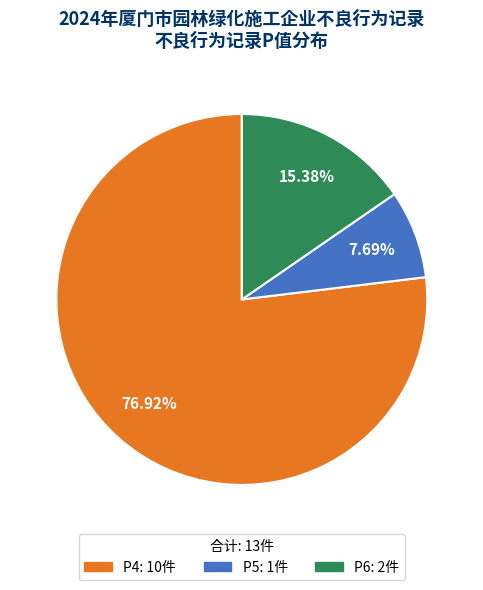

True or false: P4 accounts for 77% of the total.

True